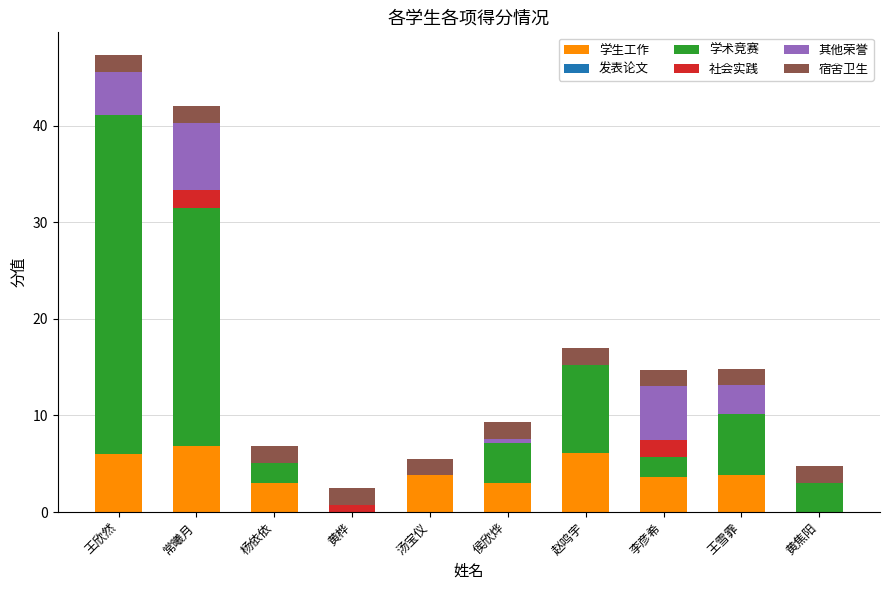

Is it true that 学生工作 equals 0.0 at 黄焦阳?

True